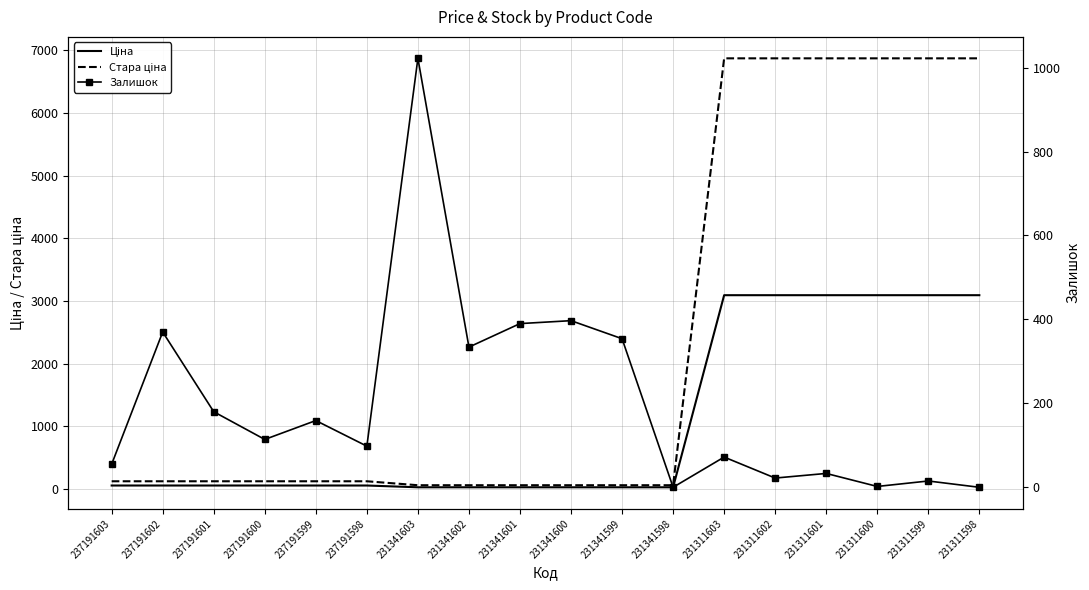

Is this an area chart (filled region under the line)?

No